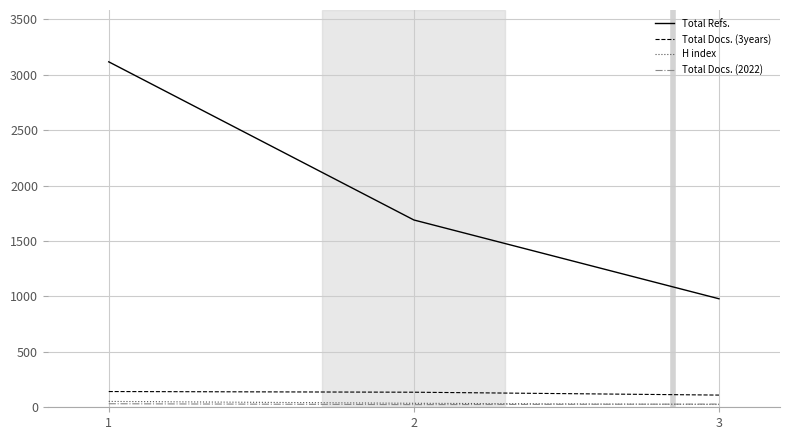

What is the sum of all Total Docs. (3years) values?

388